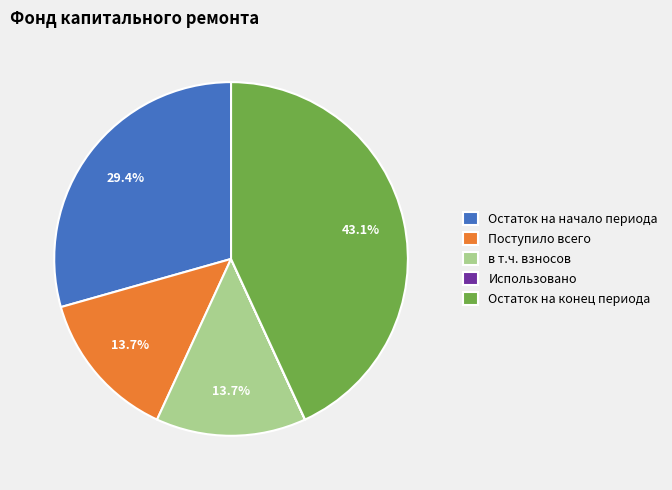

Which slice is the largest?

Остаток на конец периода